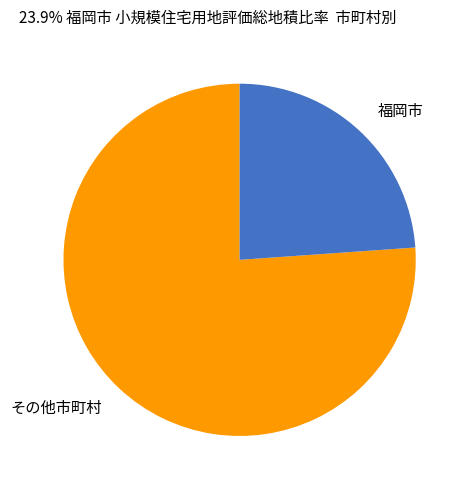

Is the sum of その他市町村 and 福岡市 greater than half?

Yes